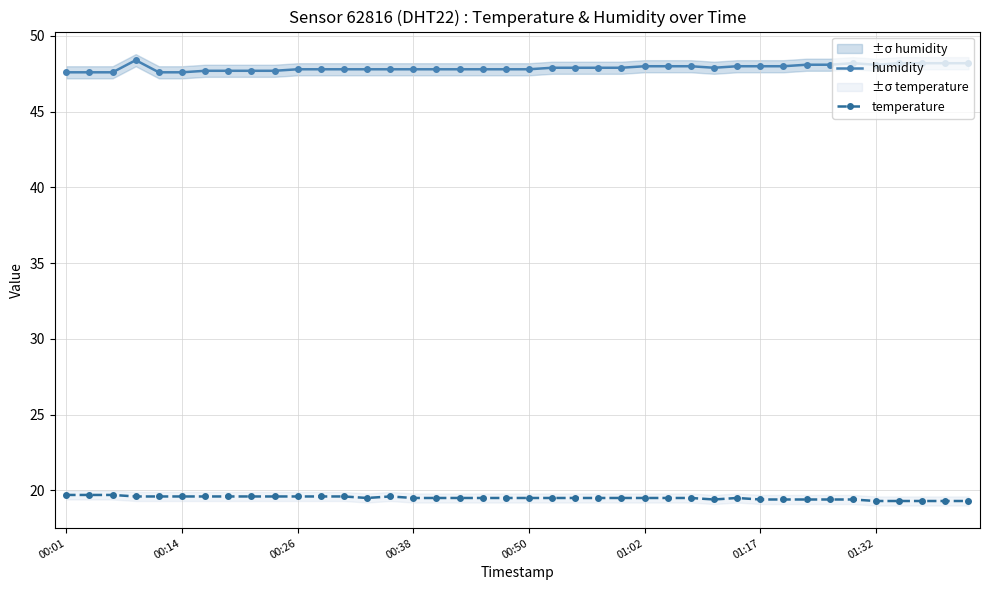

What is the difference between the second highest and minimum values in the humidity series?

0.6